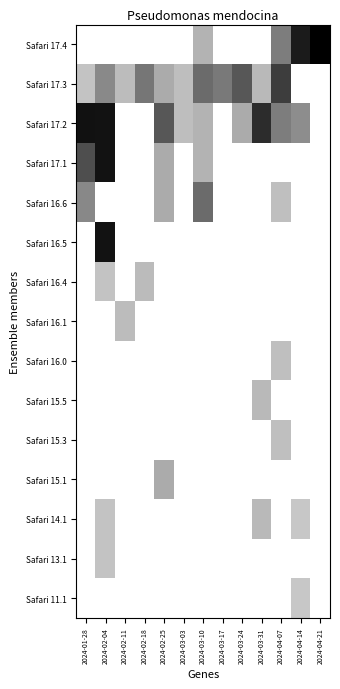

Which label corresponds to the smallest value in the chart?

2024-01-28